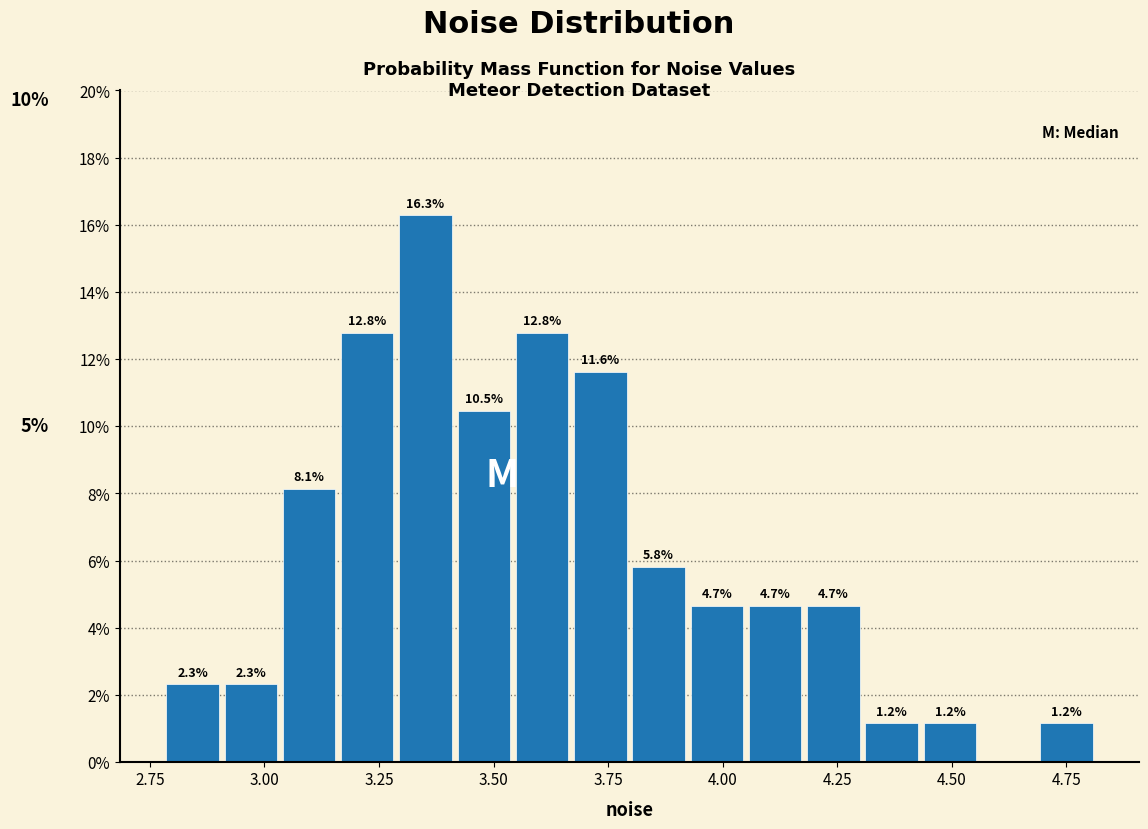

Read against the x-axis, roughly where is the centre of the tallest bar?

3.35